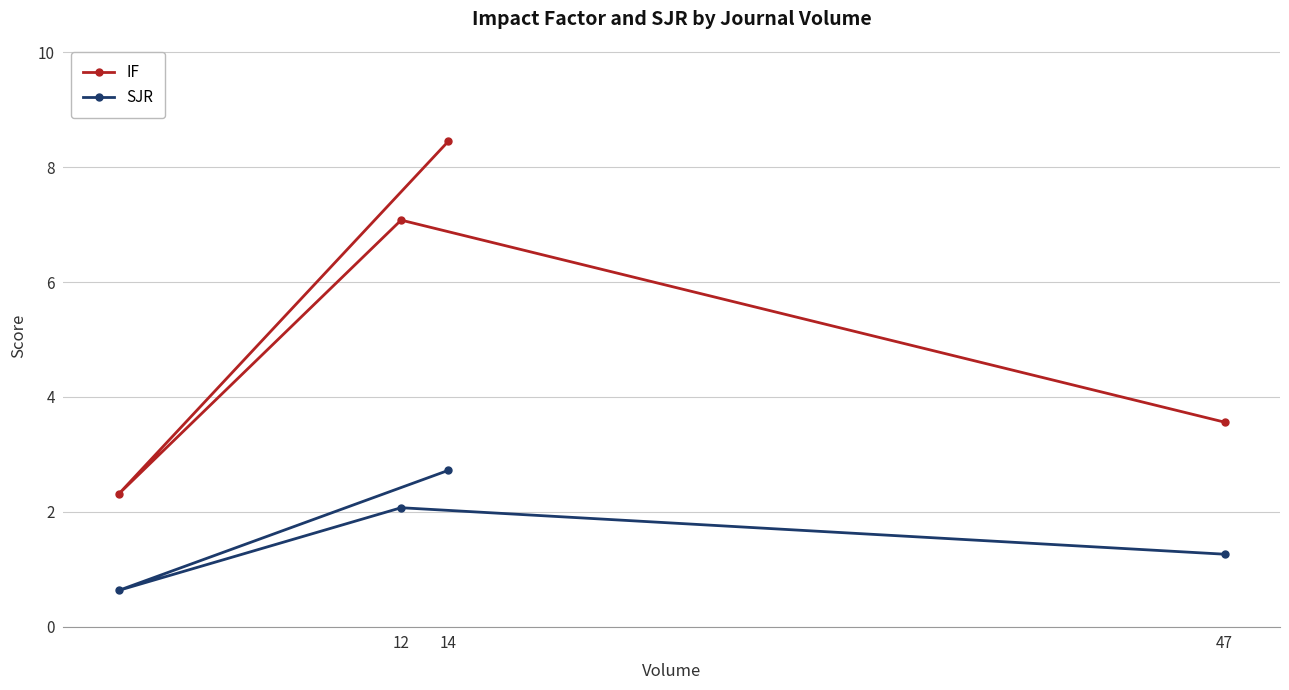

How many values in the IF series are below 7?

2